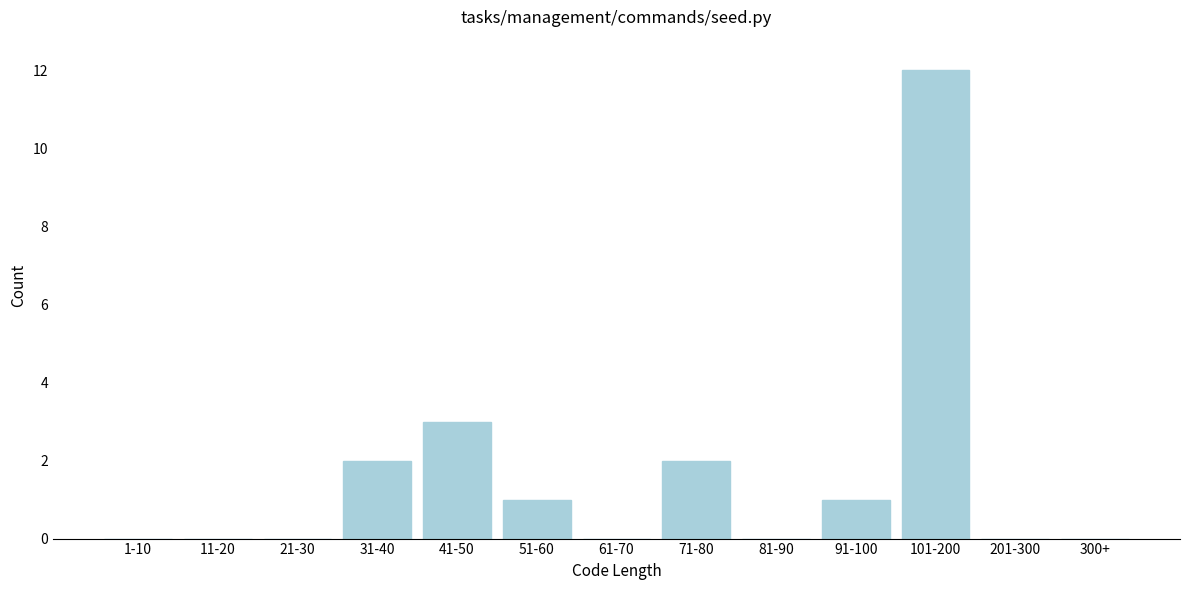

Reading left to right, transcribe all the data shown in this chart.

1-10=0	11-20=0	21-30=0	31-40=2	41-50=3	51-60=1	61-70=0	71-80=2	81-90=0	91-100=1	101-200=12	201-300=0	300+=0